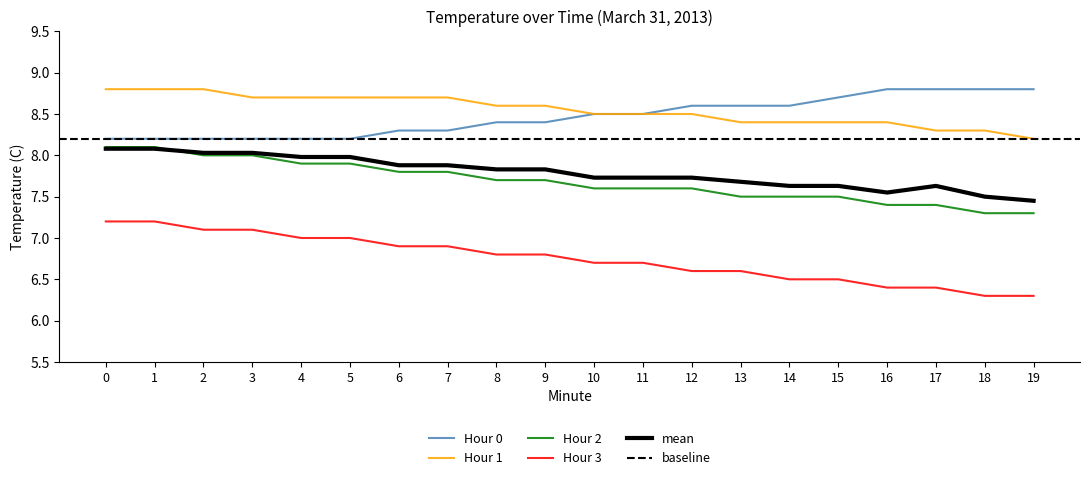

What is the difference between the maximum and second lowest values in the Hour 0 series?

0.6